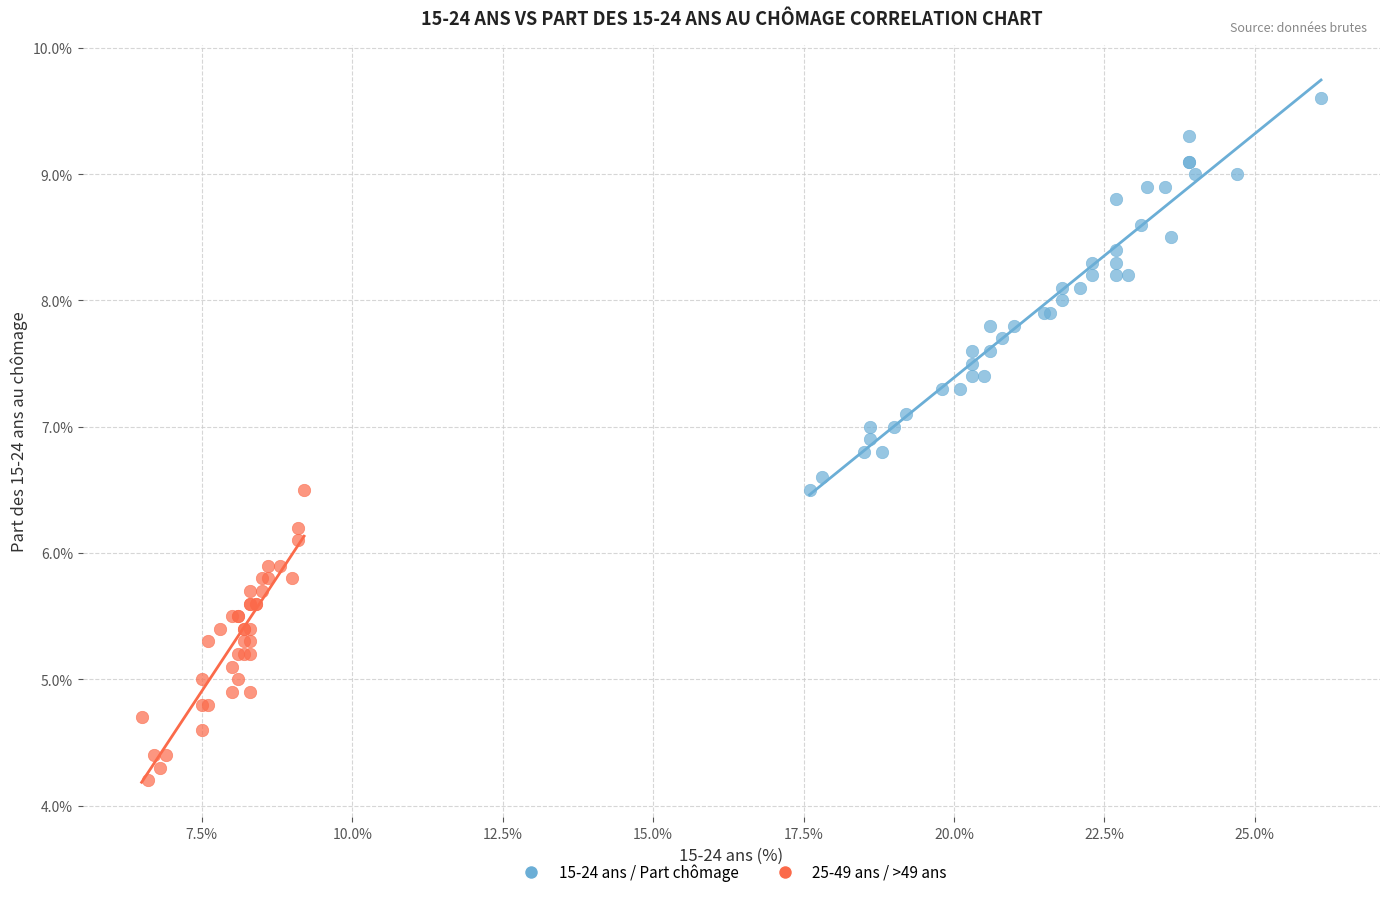

What are all the series names shown in the legend?

15-24 ans / Part chômage, 25-49 ans / >49 ans